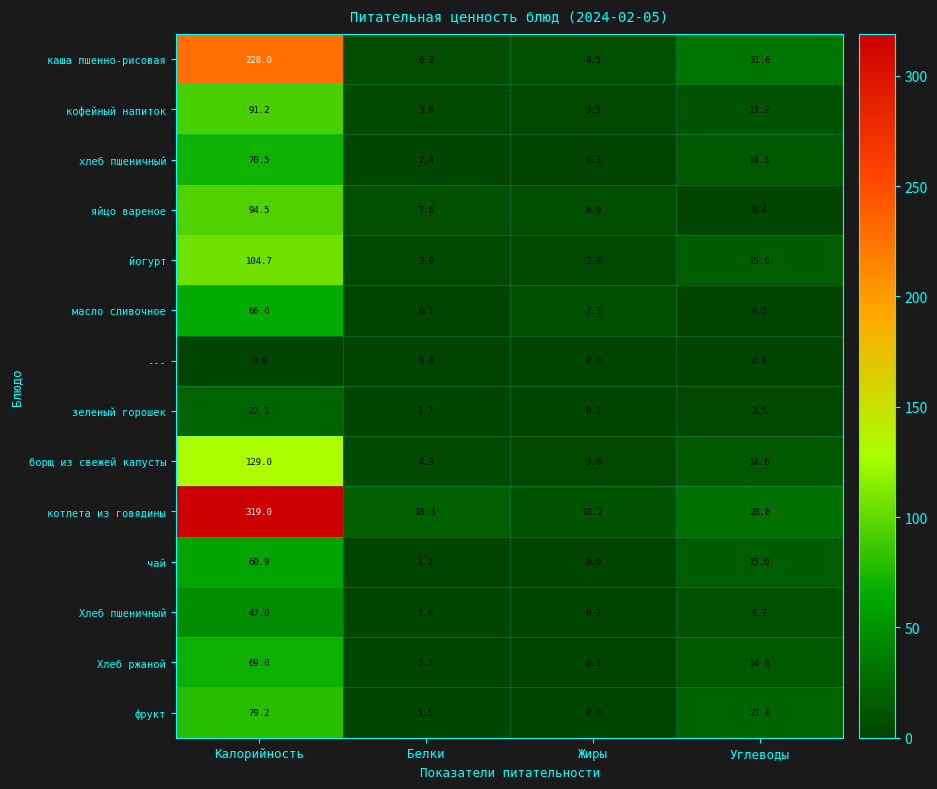

Which series changed the most between Белки and Жиры?

котлета из говядины